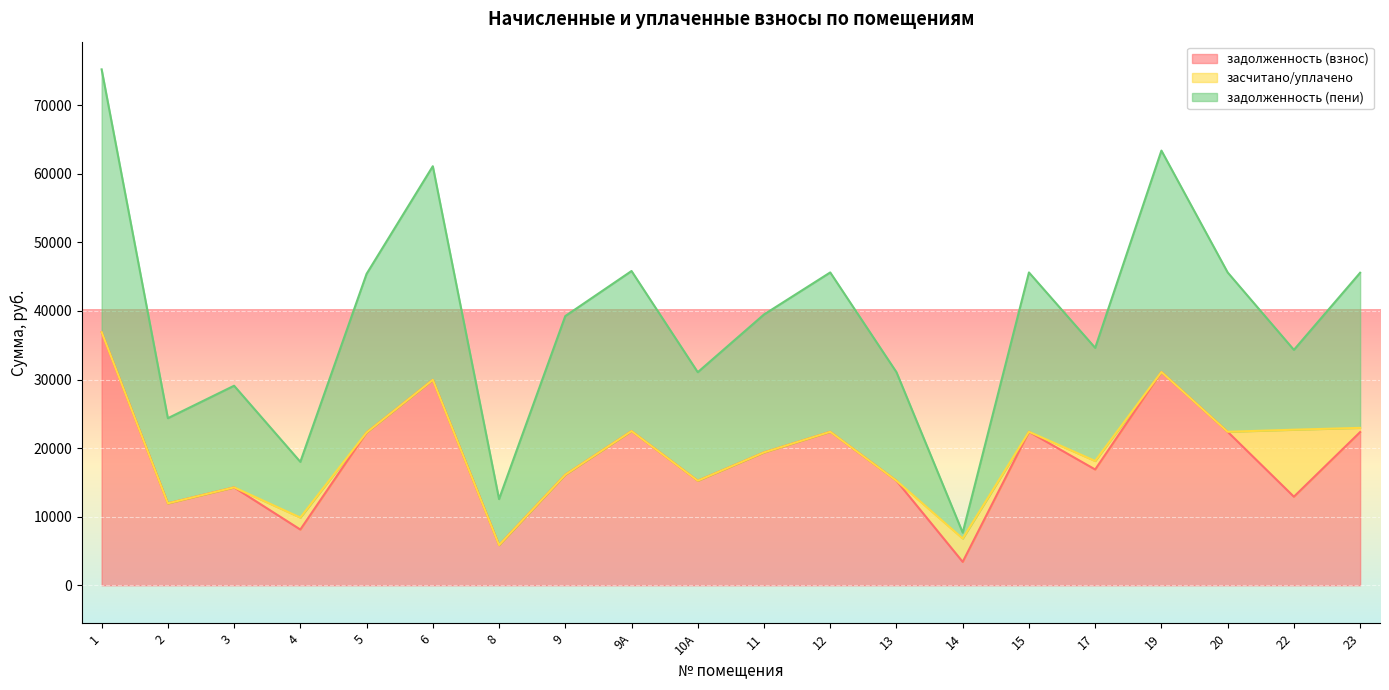

What is the total value across all series at 4?

17994.6